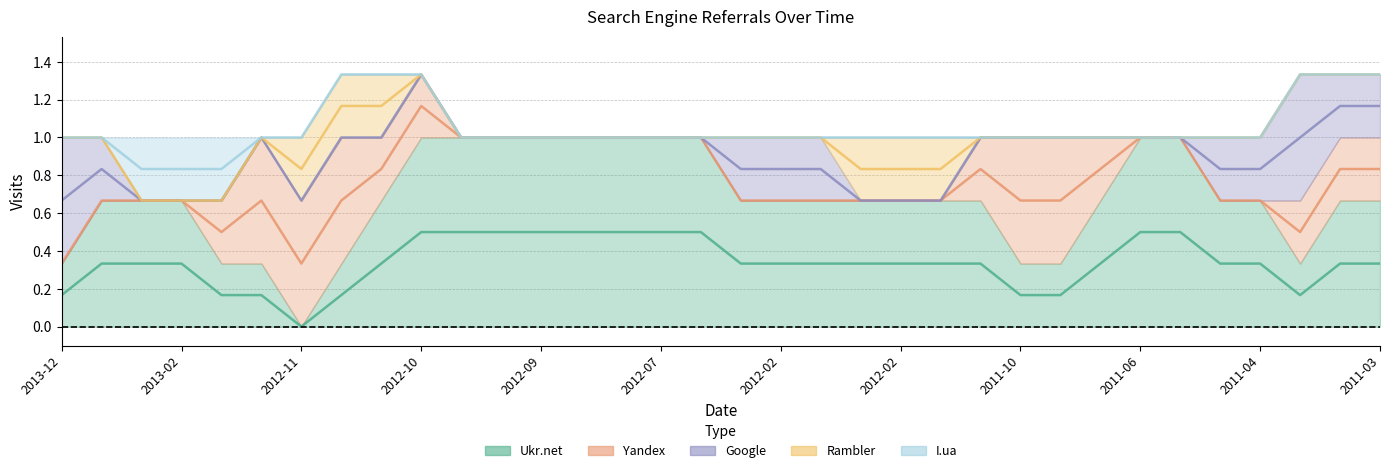

How many lines are shown in the chart?

5